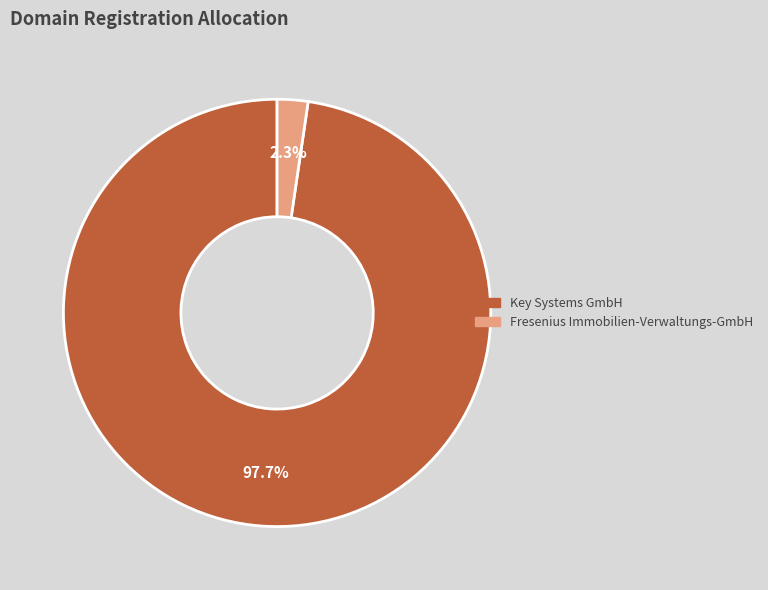

What percentage is the Key Systems GmbH slice, to the nearest percent?

98%